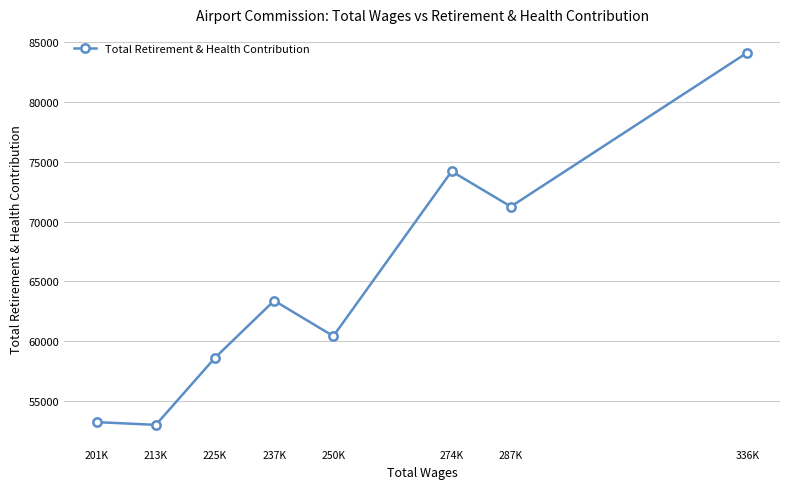

What is the average value?

64786.5